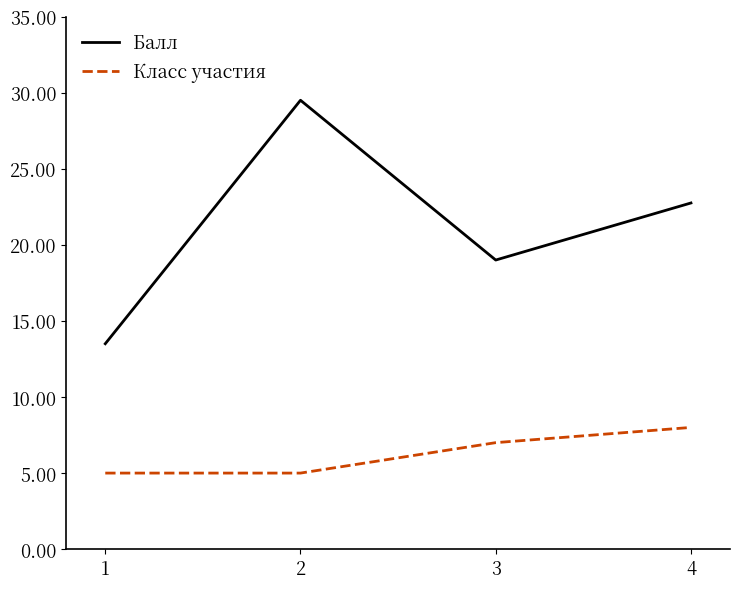

Is the value of Класс участия at 1 greater than the value of Балл at 1?

No